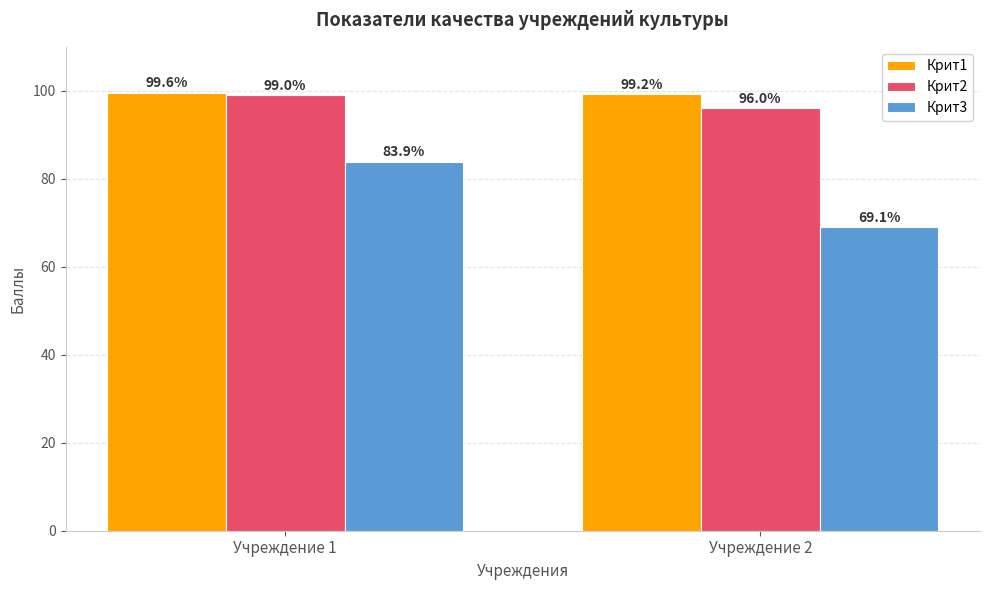

Which series has the widest spread of values?

Крит3